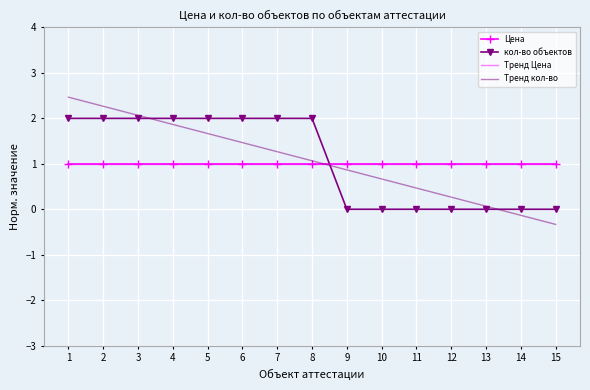

What are all the series names shown in the legend?

Цена, кол-во объектов, Тренд Цена, Тренд кол-во